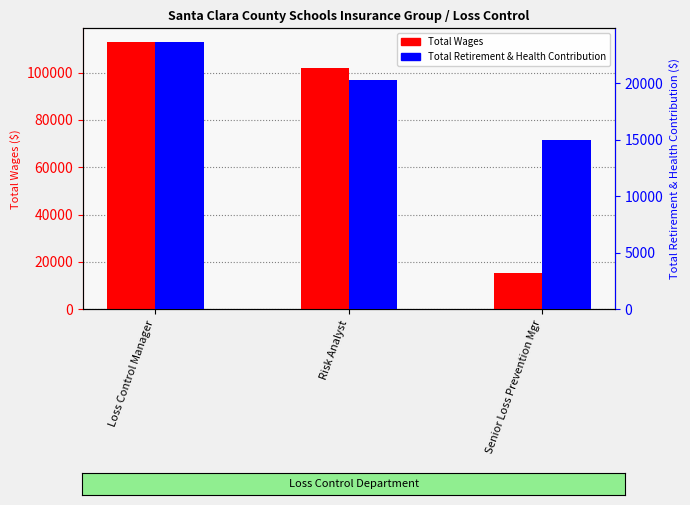

What is the label of the 2nd bar from the left?

Risk Analyst